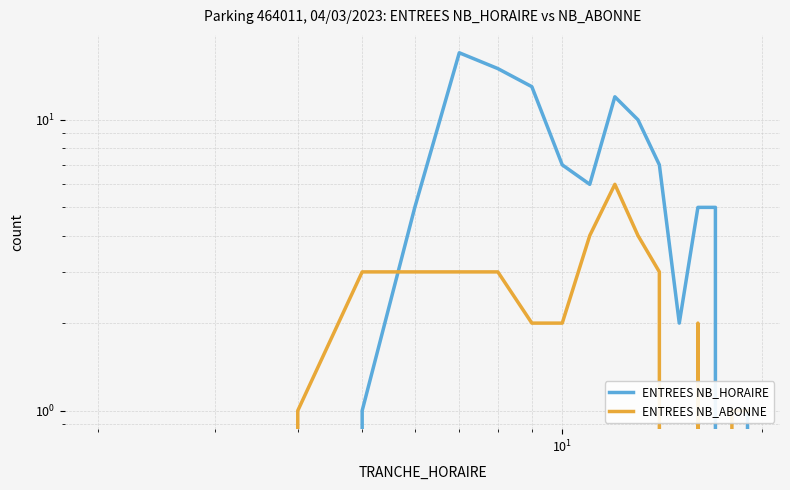

True or false: ENTREES NB_ABONNE and ENTREES NB_HORAIRE intersect in this chart.

True